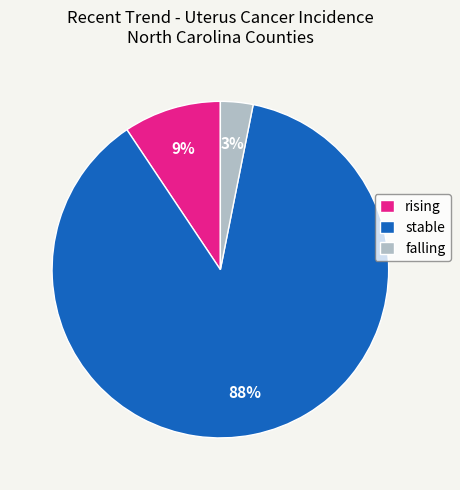

To the nearest percent, what is the combined percentage of rising and stable?

97%